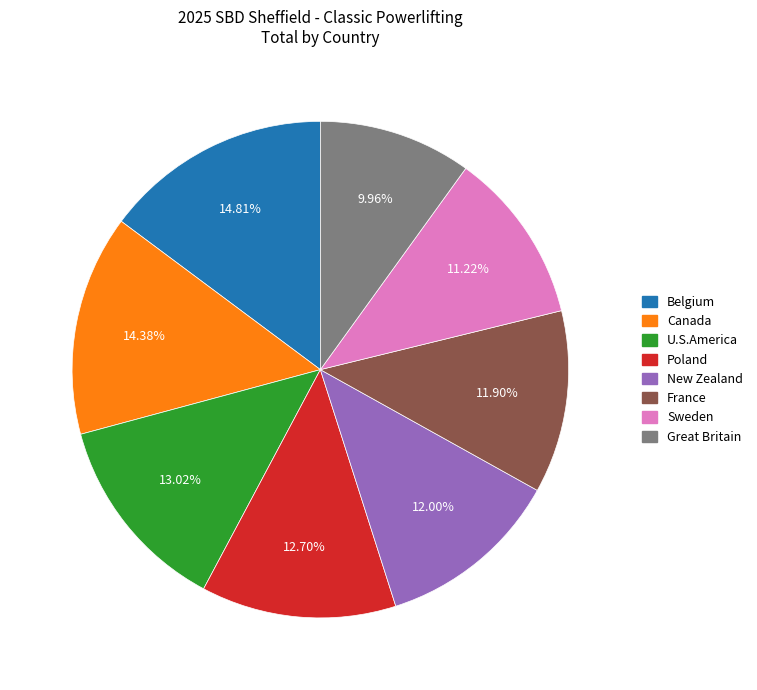

To the nearest percent, what is the combined percentage of New Zealand and Sweden?

23%